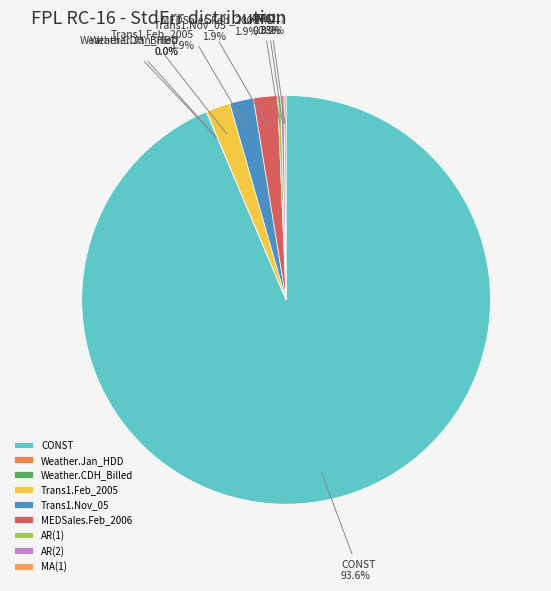

Is there any slice that represents more than half of the pie?

Yes